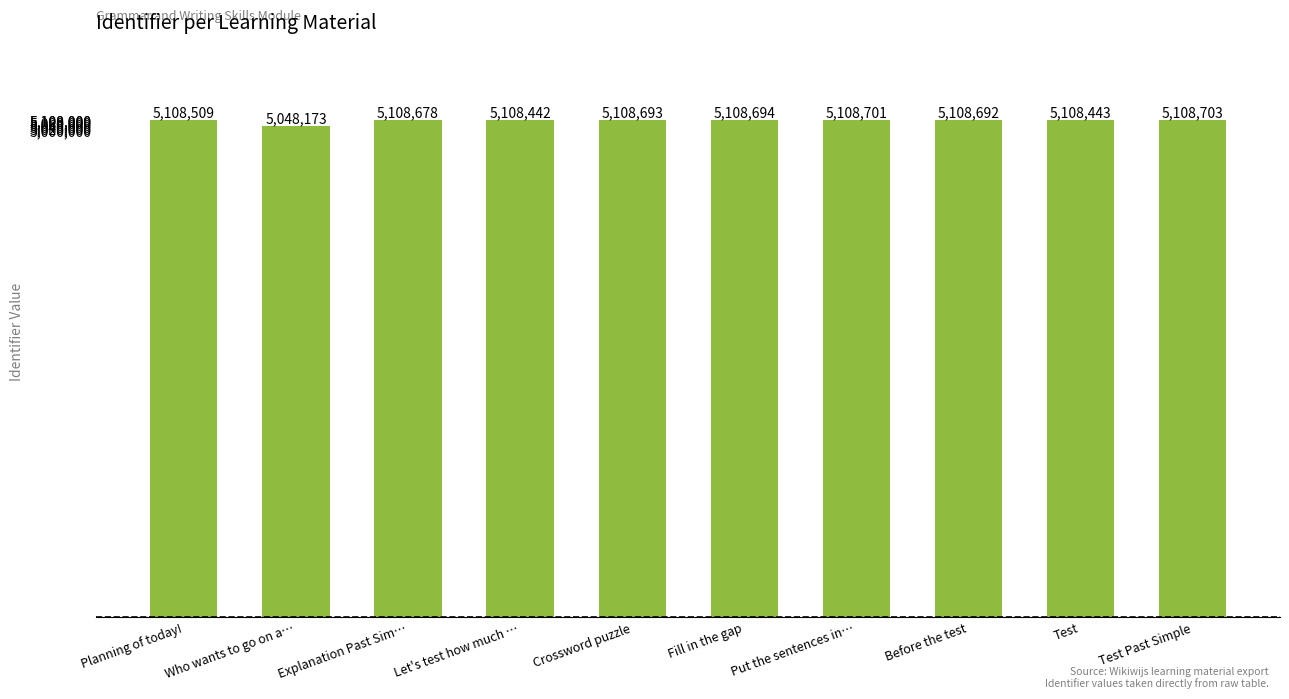

What is the label of the 4th bar from the right?

Put the sentences in…